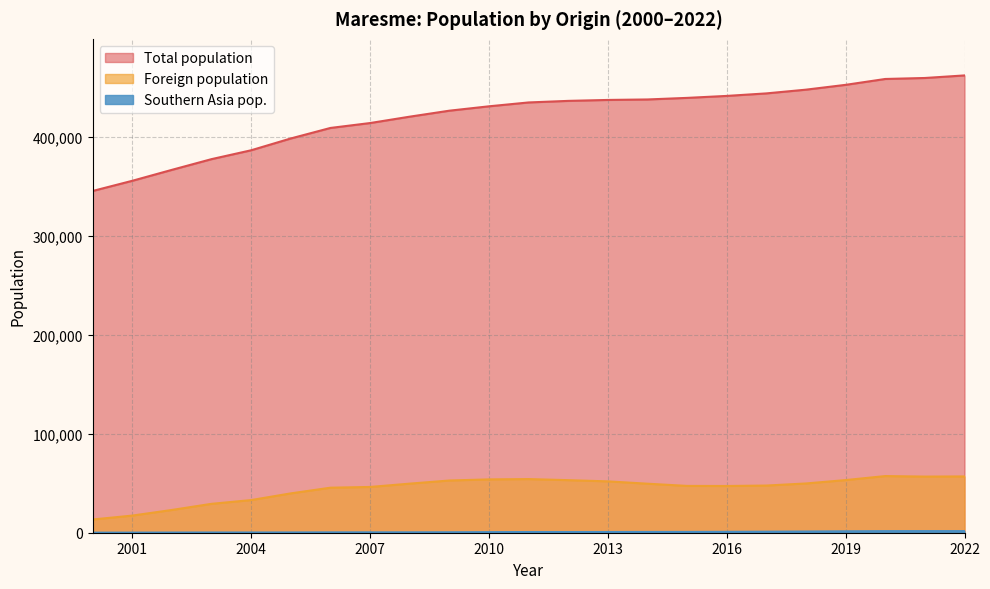

Which series has the widest spread of values?

Total population